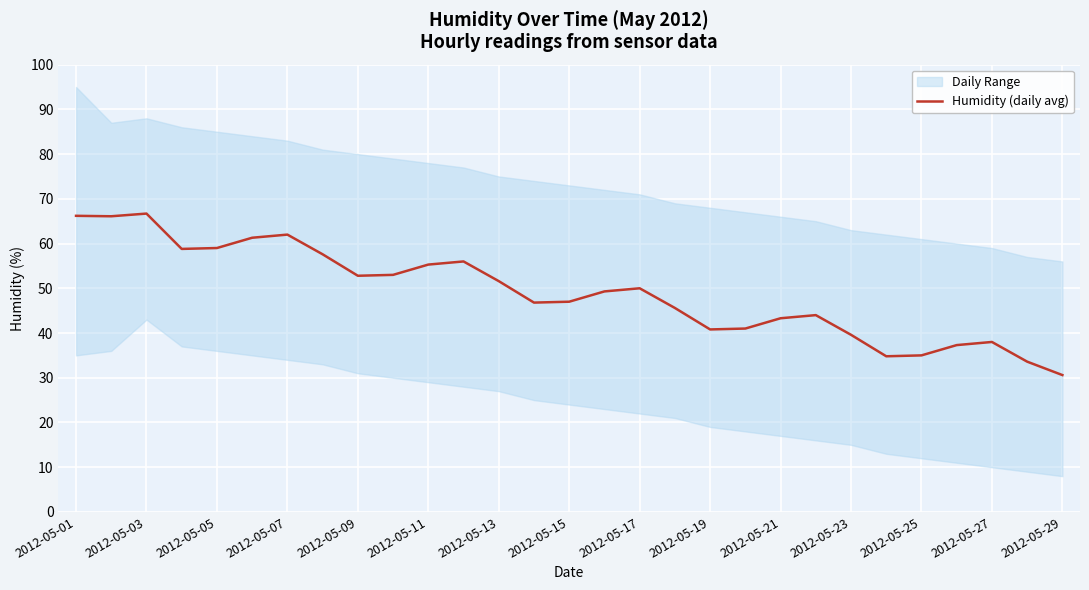

What is the difference between the maximum and minimum values?

36.1